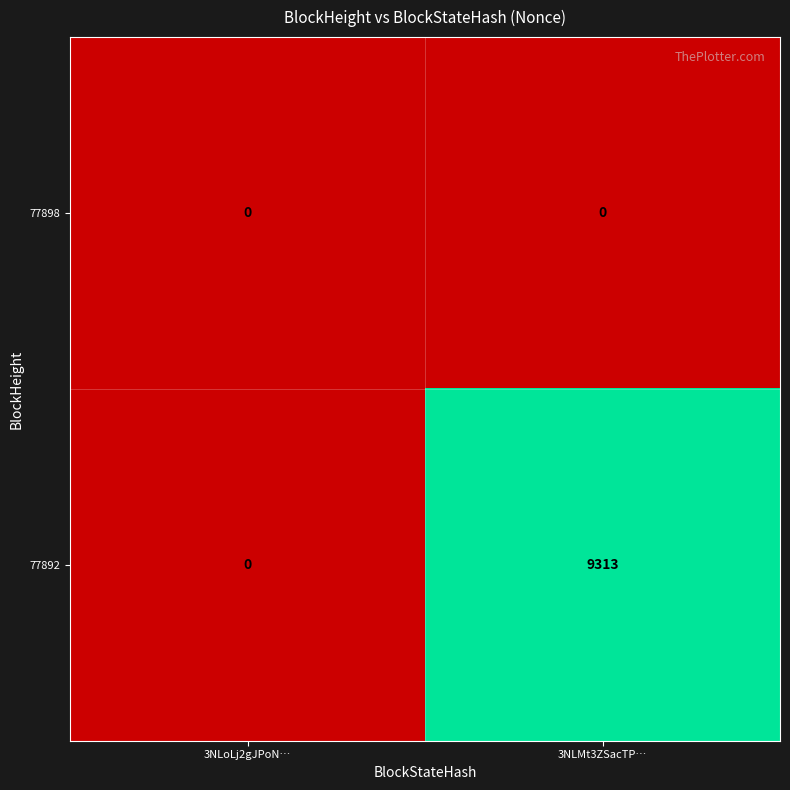

What is the total value across all series at 3NLMt3ZSacTP…?

9313